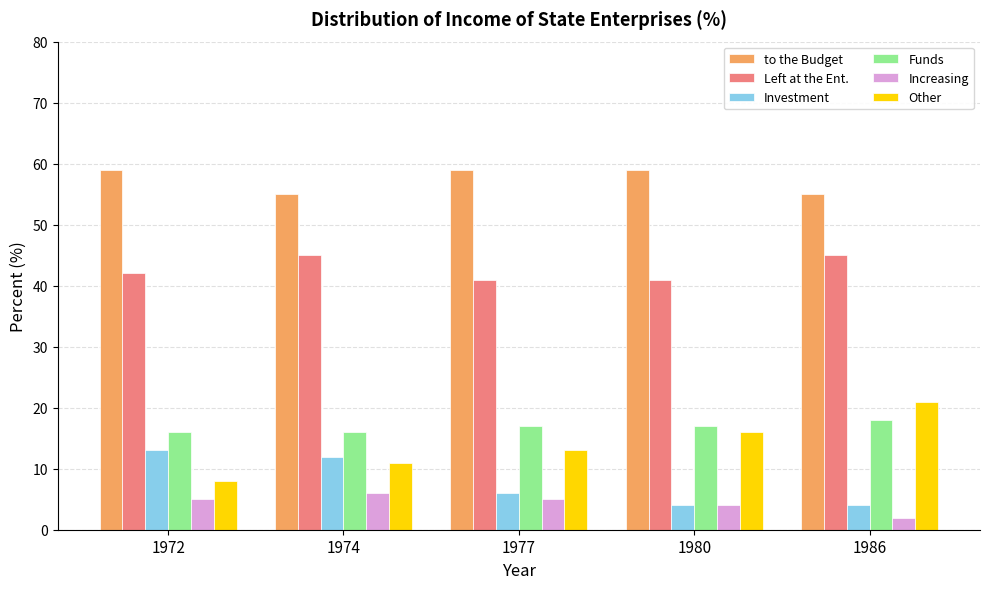

The value of Left at the Ent. at 1977 is 72. True or false?

False